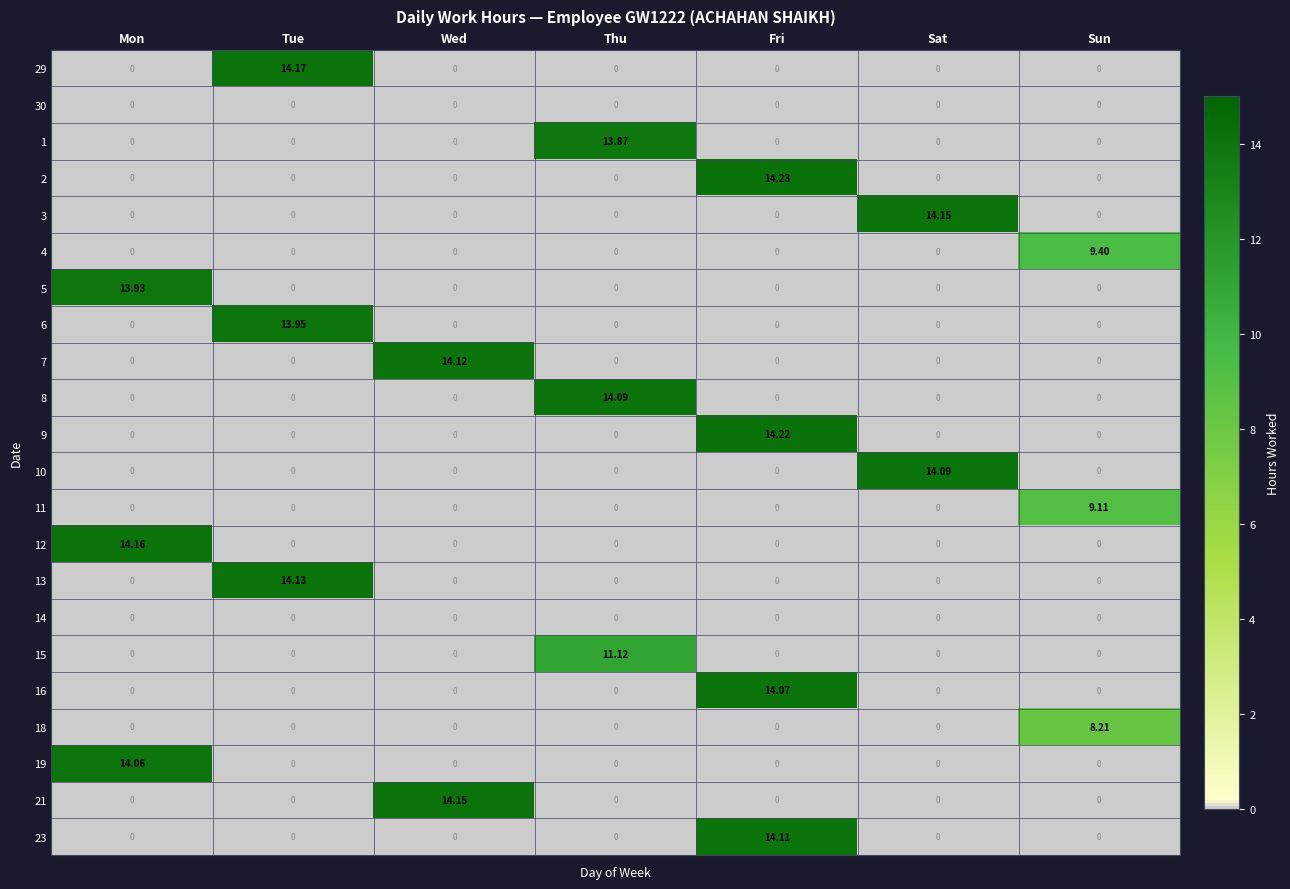

At which label does 16 reach its peak?

Fri